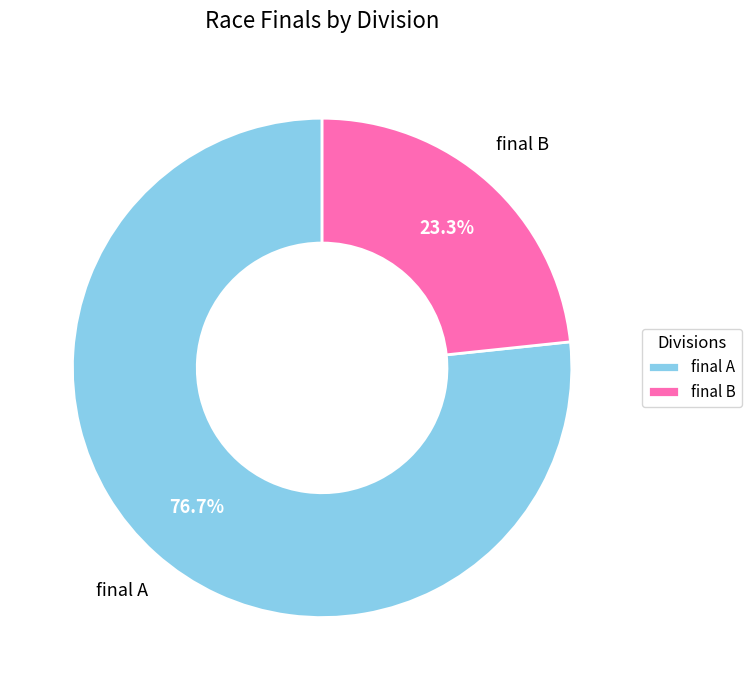

Rank the categories by value from highest to lowest.

final A, final B